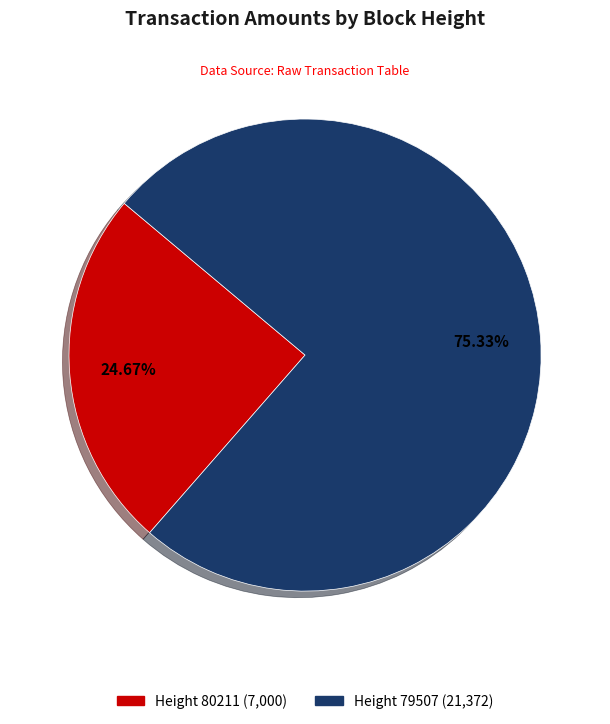

Is there any slice that represents more than half of the pie?

Yes